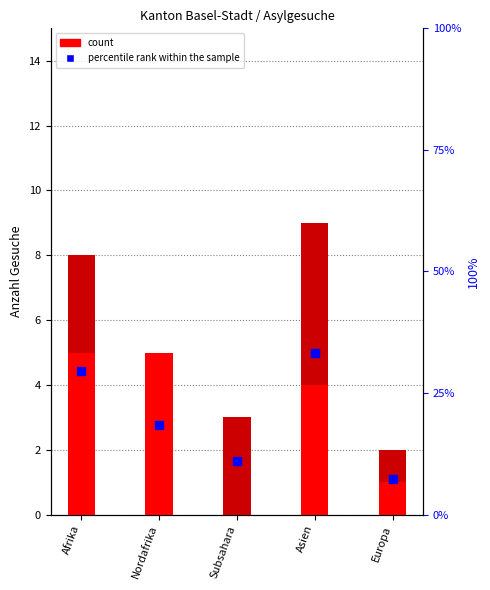

Is the value of percentile rank within sample at Subsahara greater than the value of Primärgesuche at Afrika?

Yes